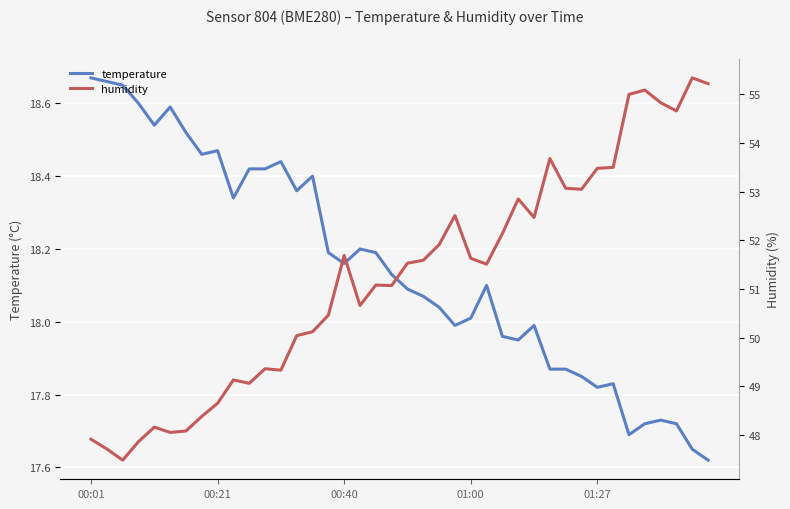

In humidity, how many points are lower than both neighbors (excluding endpoints)?

10